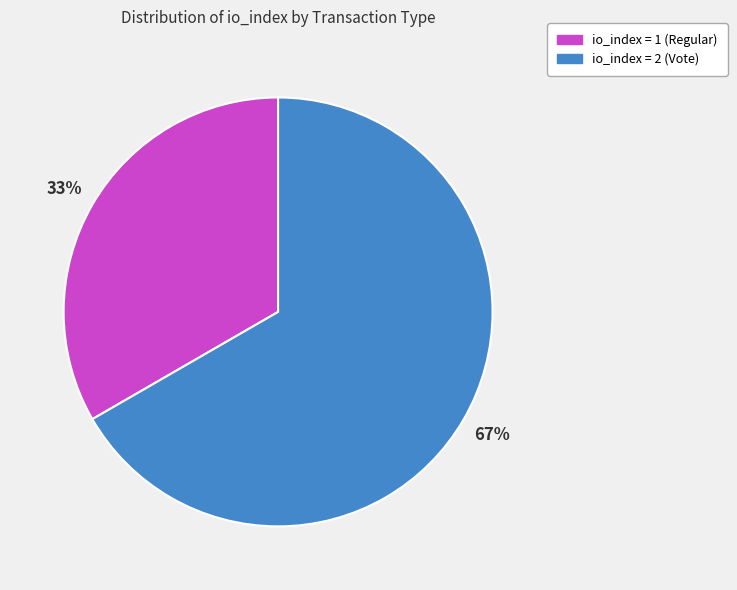

Is there a majority slice in this chart?

Yes